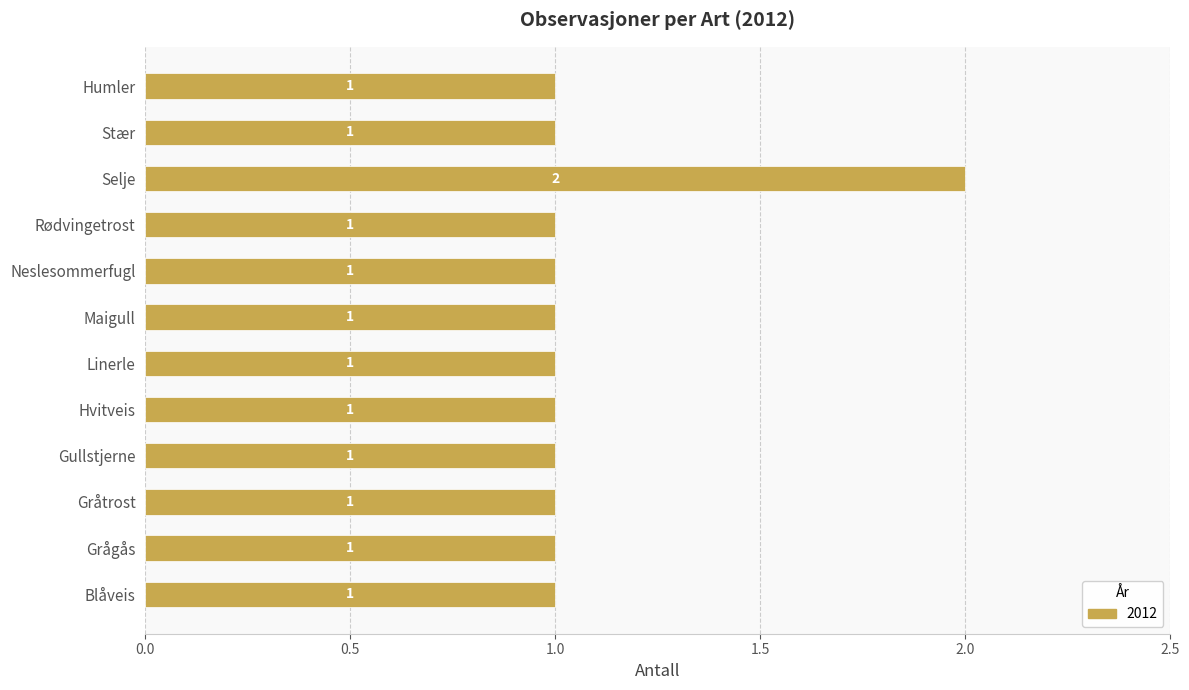

What is the smallest value displayed?

1